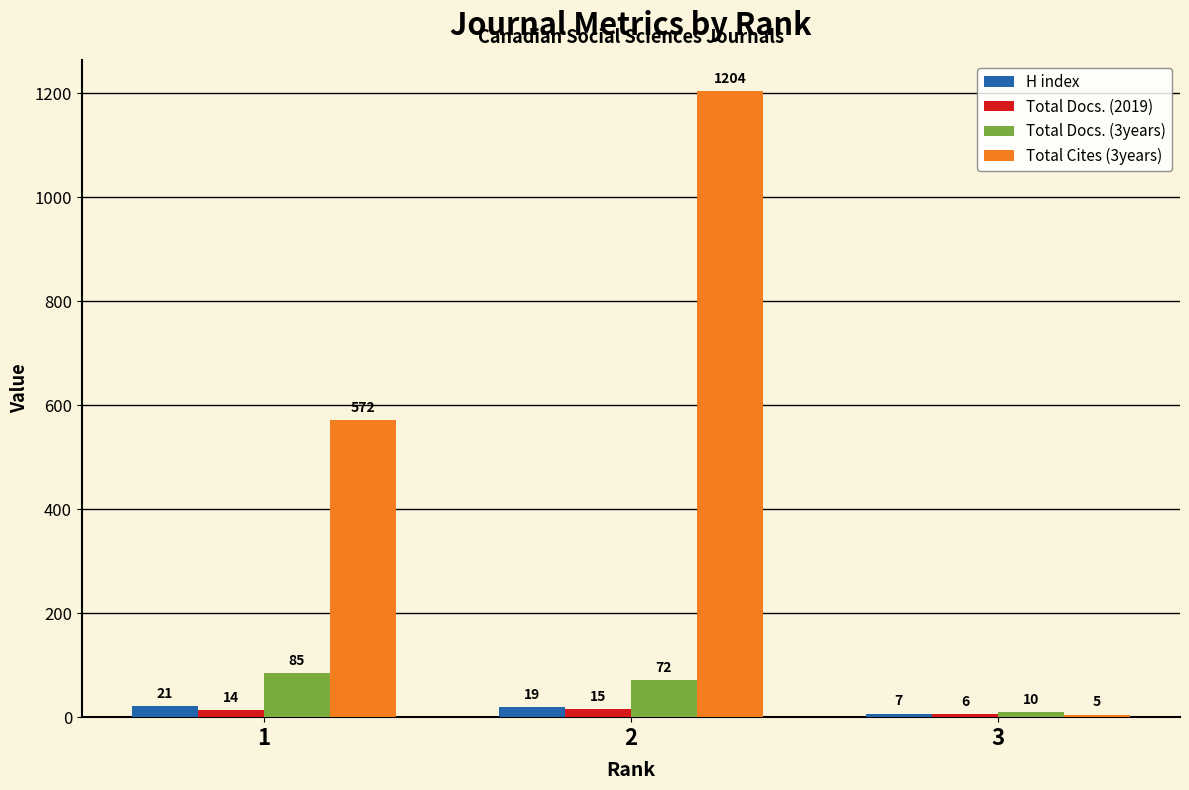

At which label does H index first exceed 19?

1